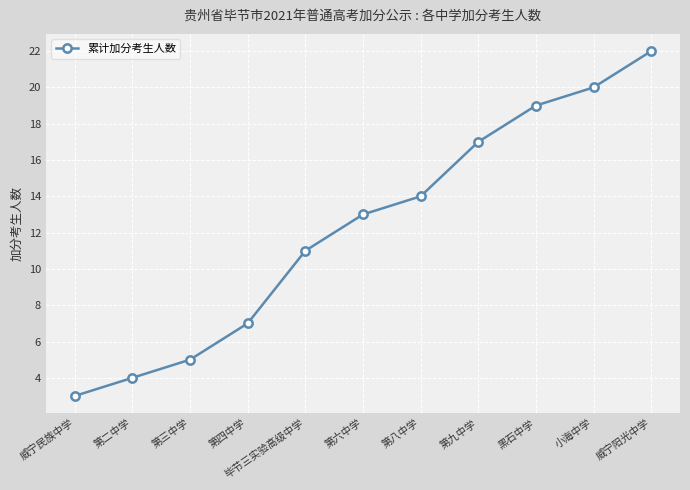

Does the chart have visible grid lines?

Yes